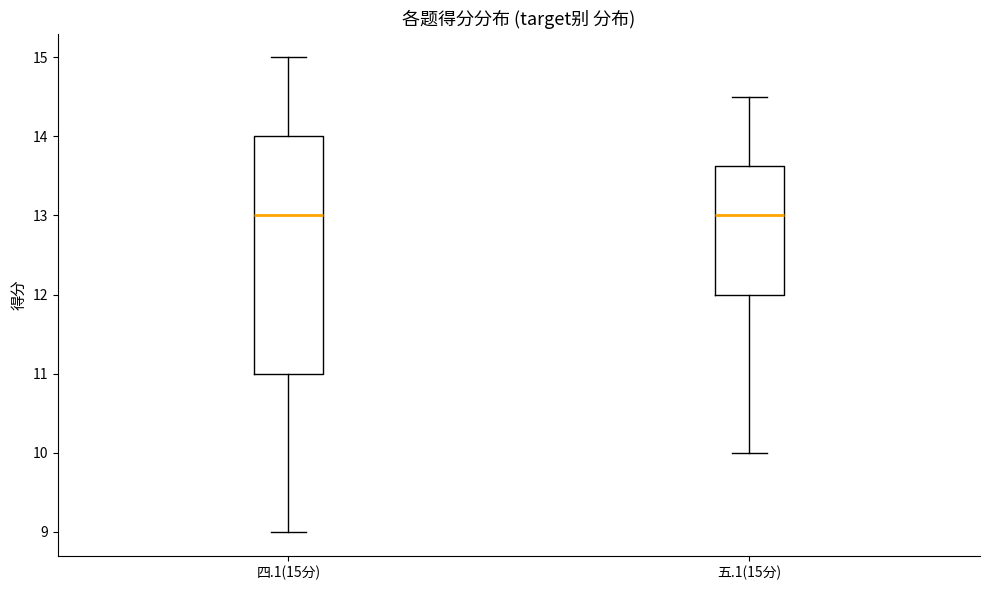

Reading left to right, transcribe this box plot: for each box, give where its median line is, the range the box spans, and where its two whiskers end, as read against the y-axis. The values are not printed on the chart, so give them approximately, as read against the axis.

四.1(15分): median 13.0, box 11.0 to 14.0, whiskers 9.0 to 15.0
五.1(15分): median 13.0, box 12.0 to 13.6, whiskers 10.0 to 14.5